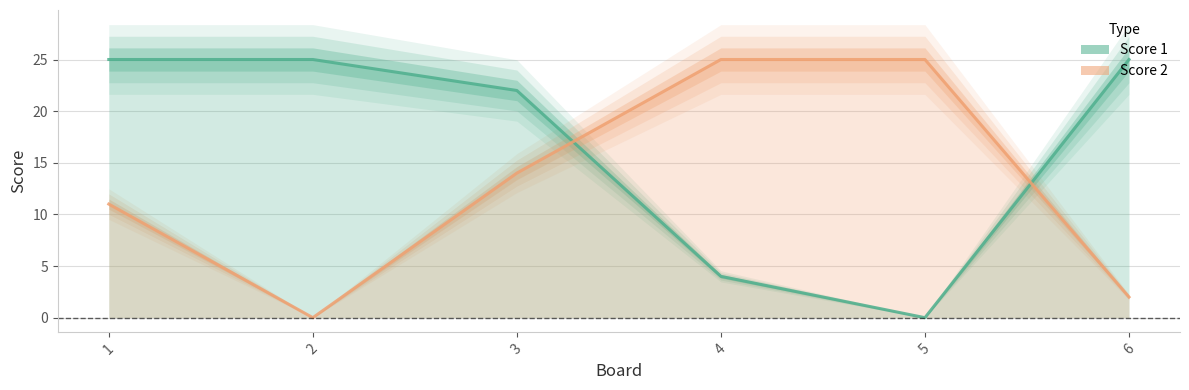

In Score 1, how many points are lower than both neighbors (excluding endpoints)?

1